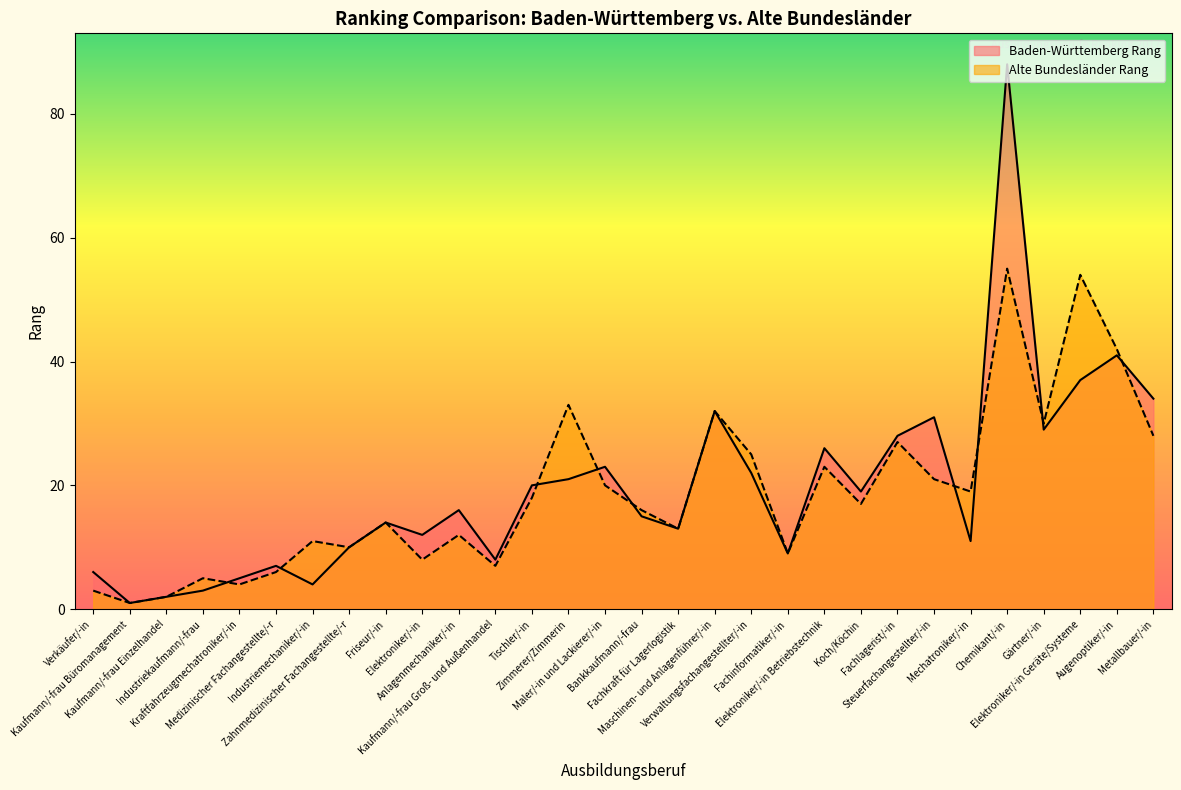

What is the label of the 19th point from the right?

Kaufmann/-frau Groß- und Außenhandel